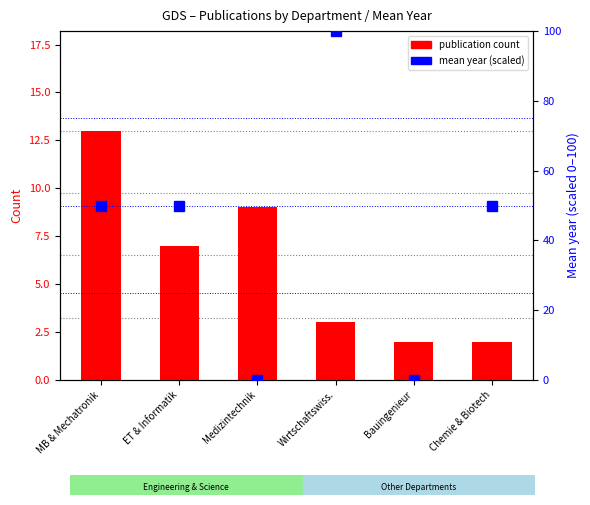

What position from the left is Medizintechnik?

3